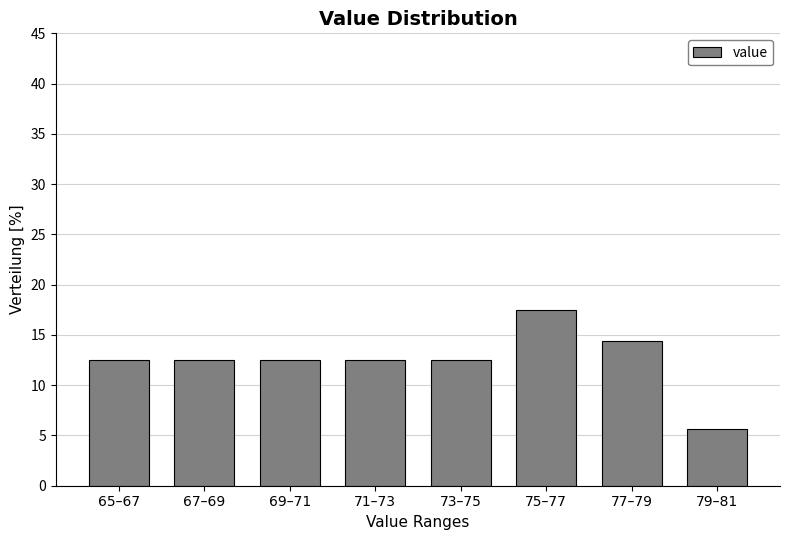

Reading left to right, list all the values displayed in this chart.

65–67=12.5	67–69=12.5	69–71=12.5	71–73=12.5	73–75=12.5	75–77=17.5	77–79=14.4	79–81=5.6